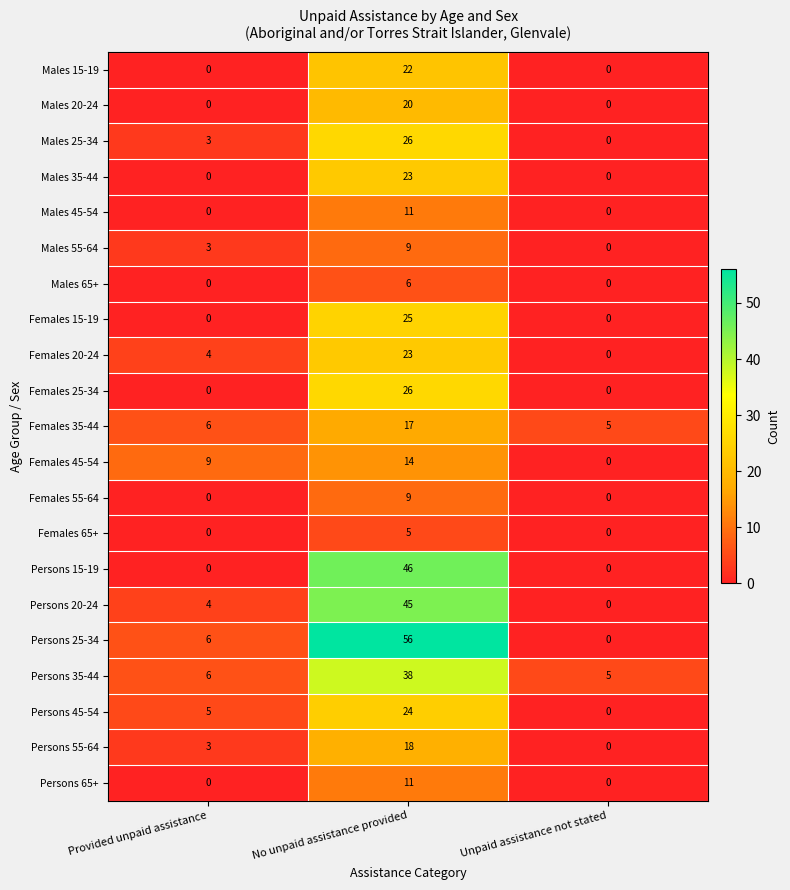

Rank the categories by Persons 25-34 value from highest to lowest.

No unpaid assistance provided, Provided unpaid assistance, Unpaid assistance not stated